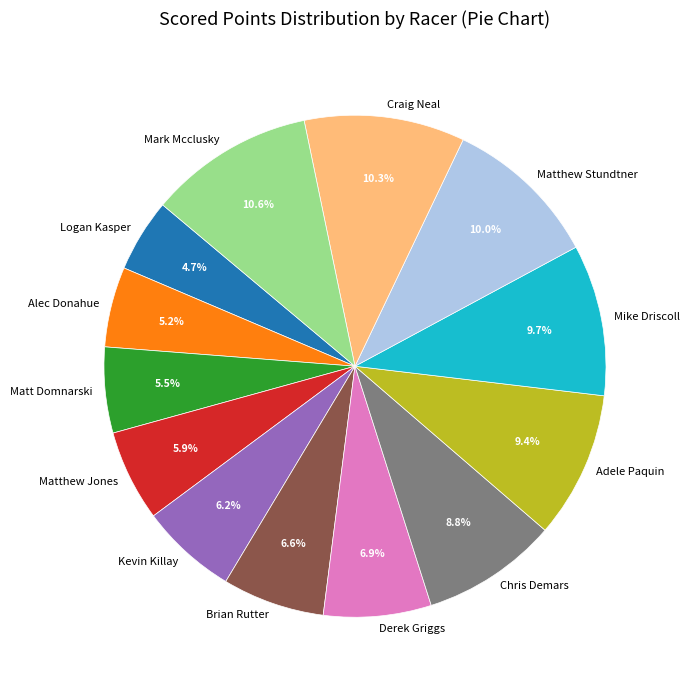

What percentage do Logan Kasper and Chris Demars together represent?

13.5%